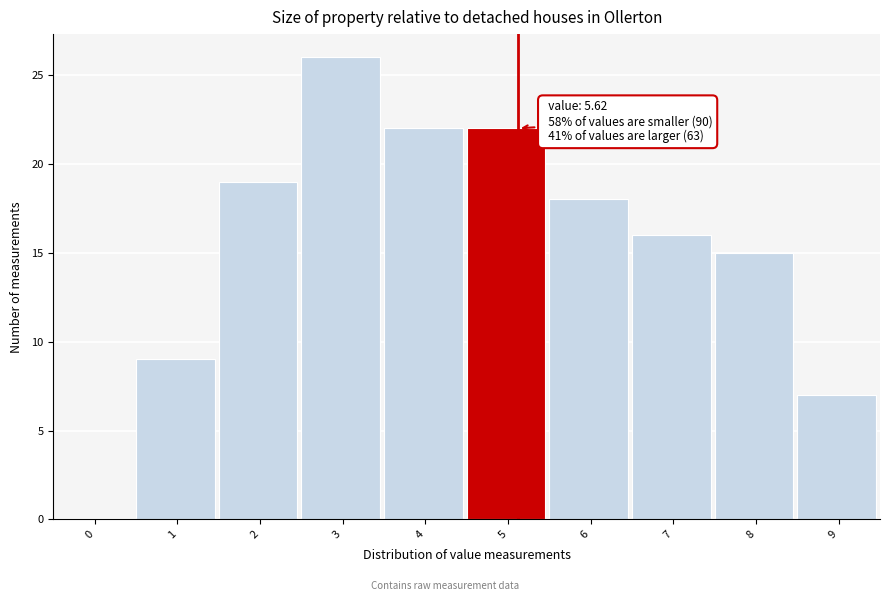

Reading left to right, what are all the values shown in this chart?

0=0	1=9	2=19	3=26	4=22	5=22	6=18	7=16	8=15	9=7